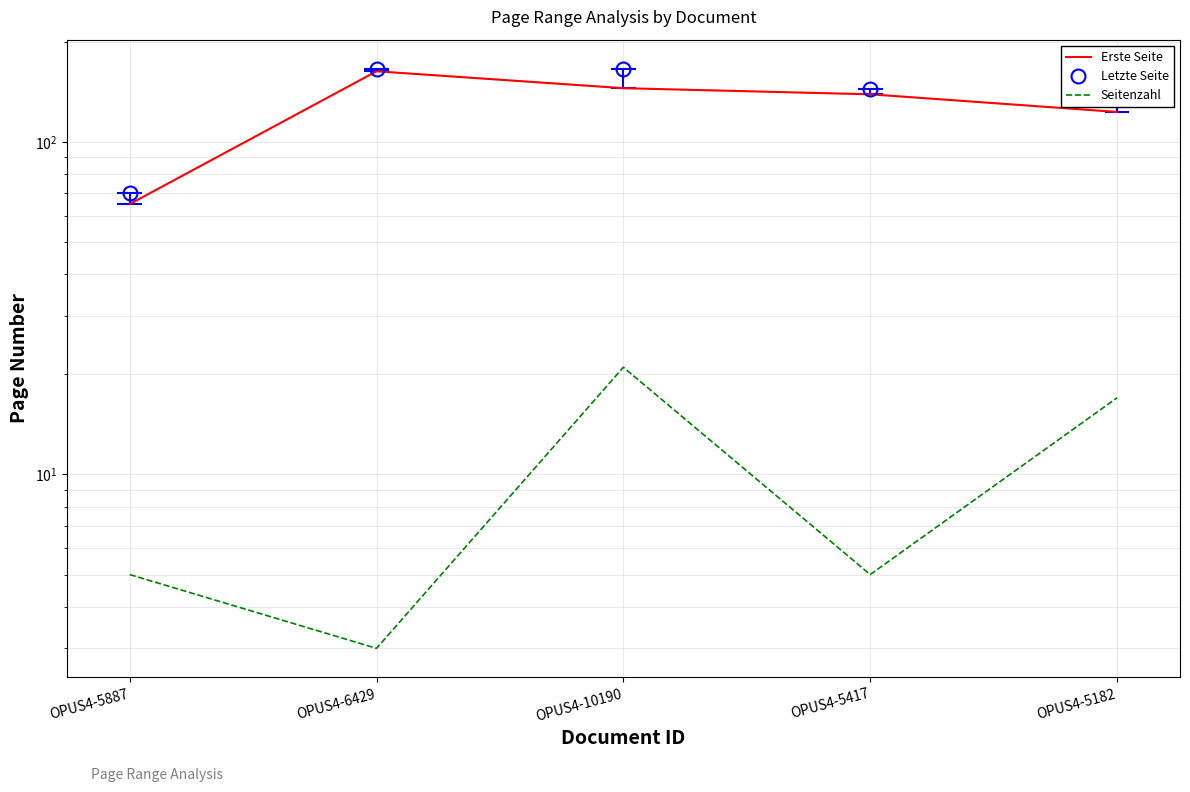

What is the sum of the Letzte Seite values at OPUS4-10190 and OPUS4-6429?

332